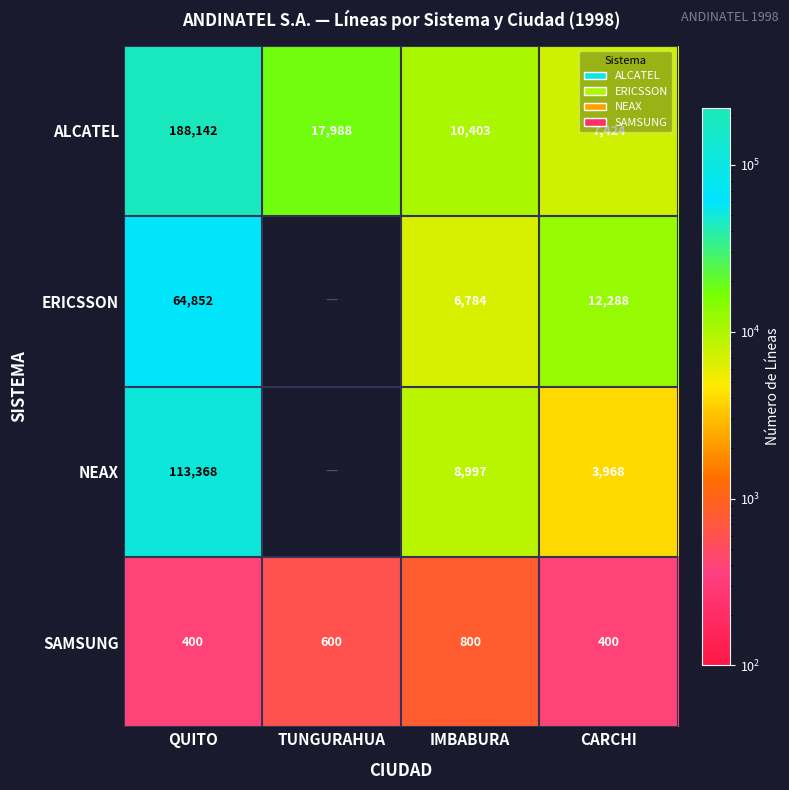

At QUITO, list the series in order from largest to smallest.

ALCATEL, NEAX, ERICSSON, SAMSUNG